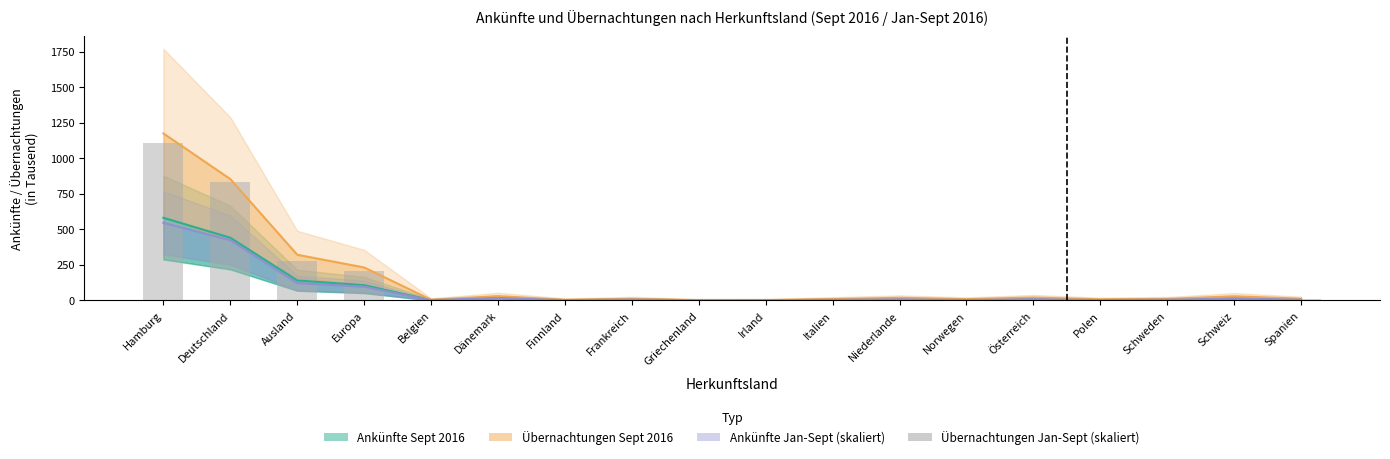

Reading left to right, transcribe all the data shown in this chart.

Ankünfte Sept 2016 (Tsd.): Hamburg=581.4	Deutschland=440.9	Ausland=140.6	Europa=106.9	Belgien=2.4	Dänemark=16.7	Finnland=2.1	Frankreich=6.0	Griechenland=0.7	Irland=1.1	Italien=4.3	Niederlande=9.2	Norwegen=4.2	Österreich=8.5	Polen=3.0	Schweden=5.9	Schweiz=12.2	Spanien=5.3
Übernachtungen Sept 2016 (Tsd.): Hamburg=1174.8	Deutschland=853.7	Ausland=321.1	Europa=231.8	Belgien=4.6	Dänemark=30.3	Finnland=4.3	Frankreich=11.3	Griechenland=1.8	Irland=2.1	Italien=9.9	Niederlande=18.4	Norwegen=8.8	Österreich=20.5	Polen=7.7	Schweden=10.7	Schweiz=29.2	Spanien=12.3
Ankünfte Jan-Sept/9 (Tsd.): Hamburg=546.0	Deutschland=423.8	Ausland=122.2	Europa=96.3	Belgien=2.1	Dänemark=16.6	Finnland=1.4	Frankreich=5.6	Griechenland=0.5	Irland=1.1	Italien=3.9	Niederlande=7.8	Norwegen=2.8	Österreich=8.7	Polen=2.4	Schweden=4.9	Schweiz=12.1	Spanien=5.1
Übernachtungen Jan-Sept/9 (Tsd.): Hamburg=1110.6	Deutschland=836.0	Ausland=274.6	Europa=208.8	Belgien=3.9	Dänemark=30.6	Finnland=2.6	Frankreich=11.0	Griechenland=1.3	Irland=2.2	Italien=8.8	Niederlande=15.1	Norwegen=5.1	Österreich=21.8	Polen=6.7	Schweden=8.5	Schweiz=29.3	Spanien=12.7